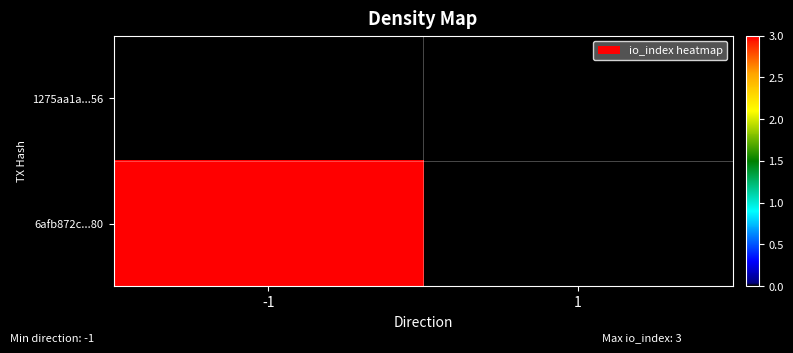

Reading right to left, extract all data points from this chart.

1275aa1a...56: 1=0	-1=0
6afb872c...80: 1=0	-1=3